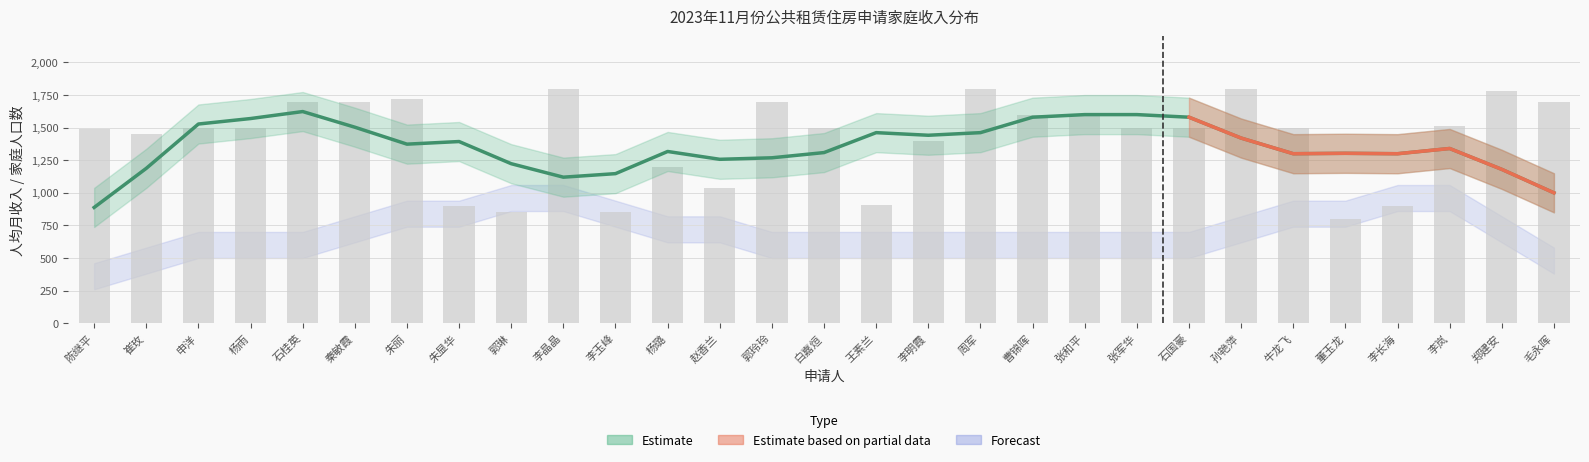

What is the sum of all values?

41199.2